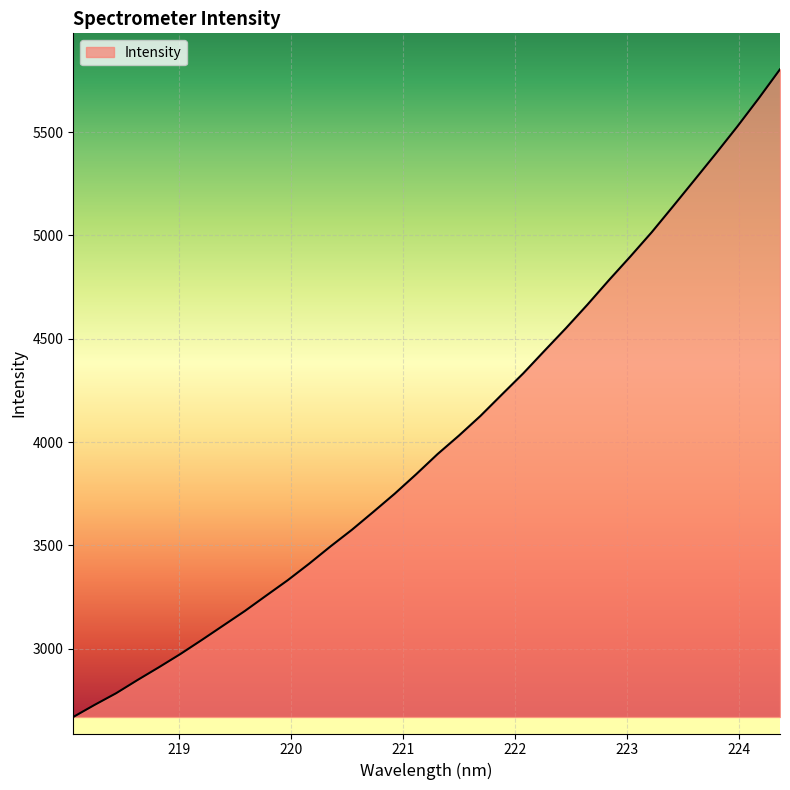

What is the greatest value displayed?

5804.0